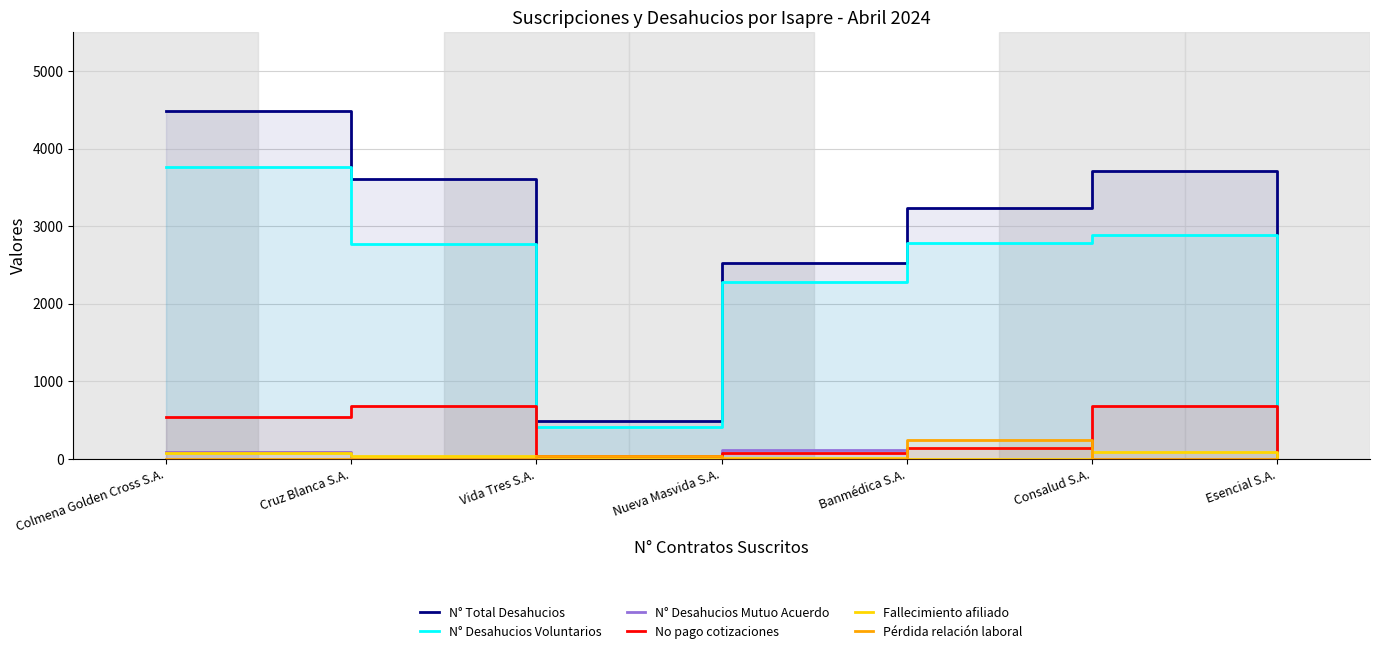

True or false: N° Desahucios Voluntarios and No pago cotizaciones cross at least once.

False